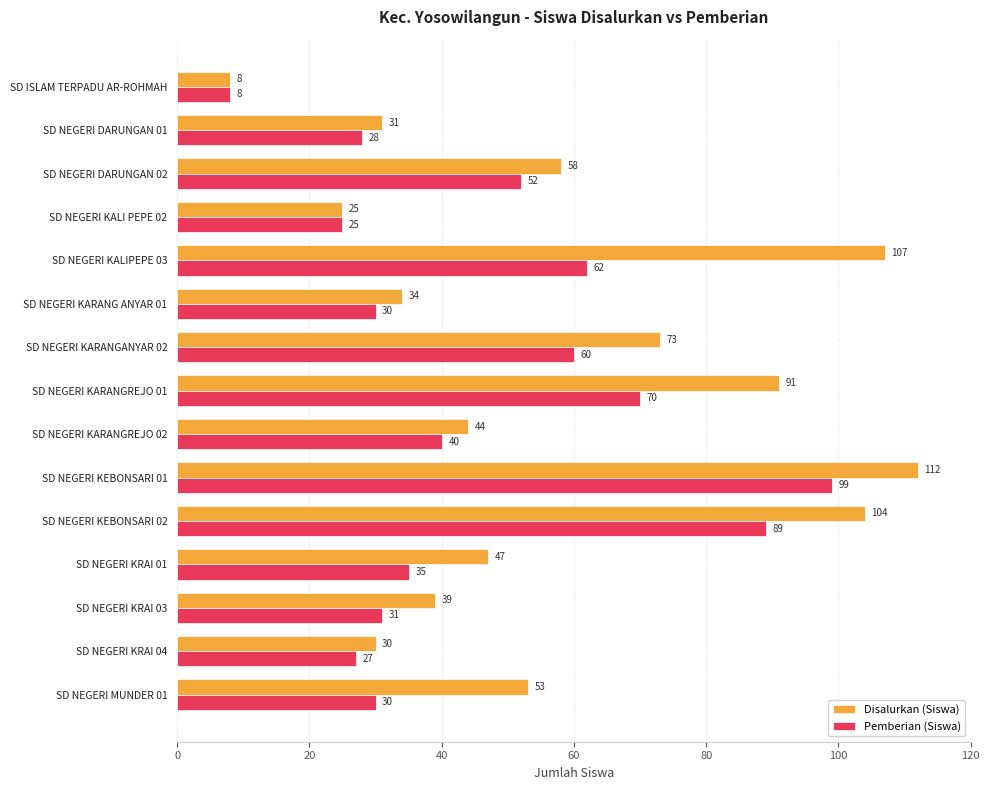

Rank the series by their maximum value, from highest to lowest.

Disalurkan (Siswa), Pemberian (Siswa)